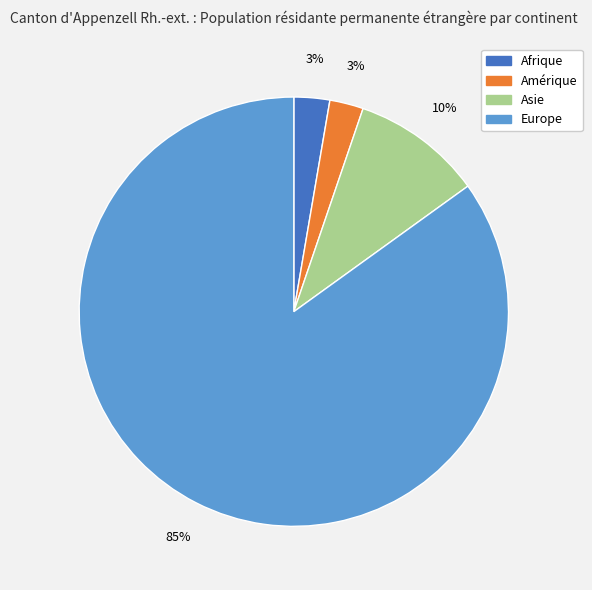

What is the majority slice?

Europe